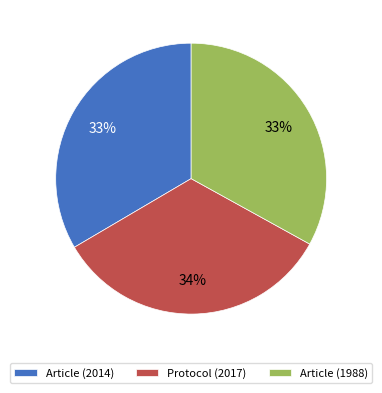

Do Article (2014) and Protocol (2017) together represent more than half of the pie?

Yes